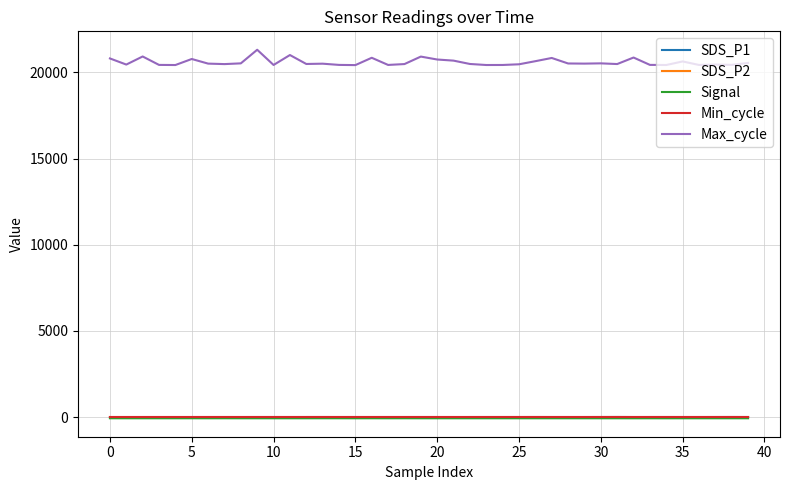

What is the maximum value for Max_cycle?

21315.0